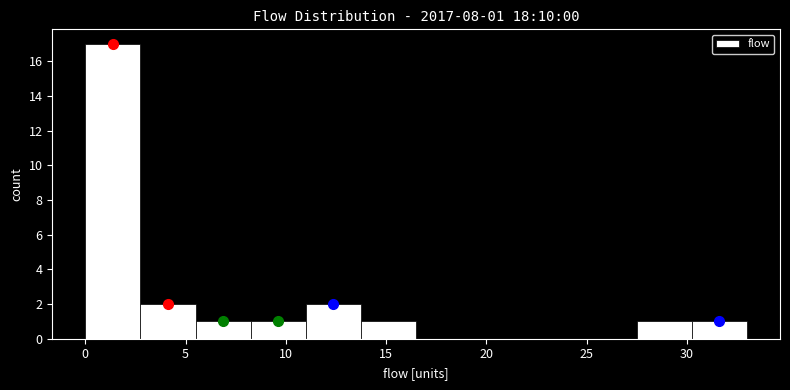

Over which range of the x-axis is the bar tallest?

0.00 to 2.75